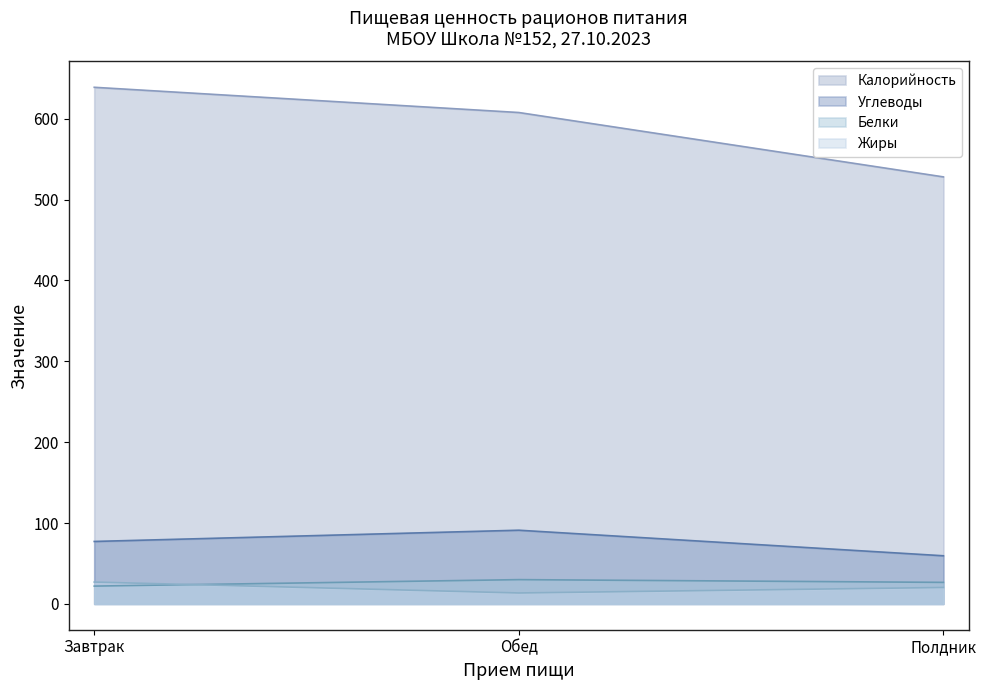

The value of Белки at Обед is 30.0. True or false?

True